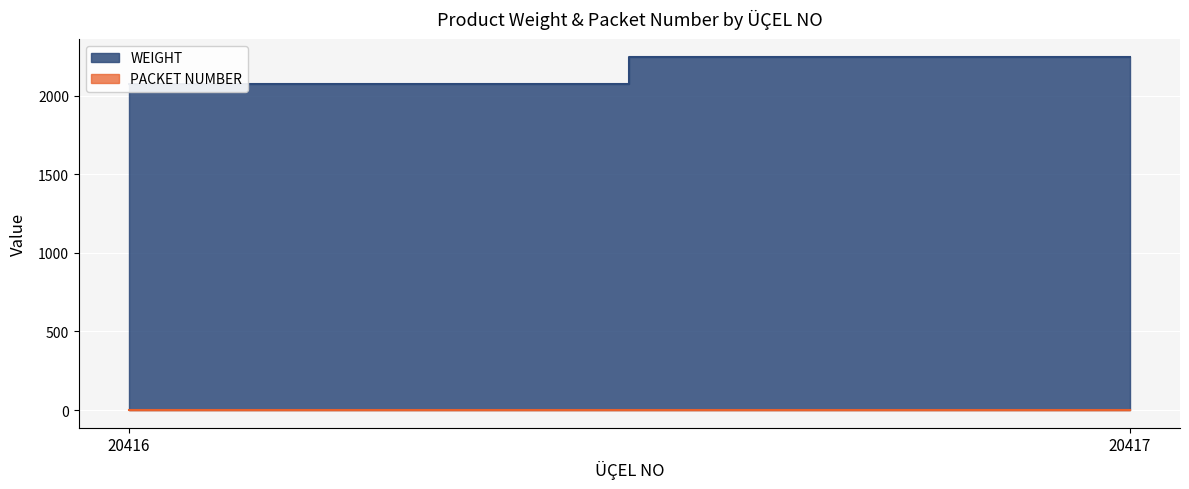

What is the total value across all series at 20417?

2250